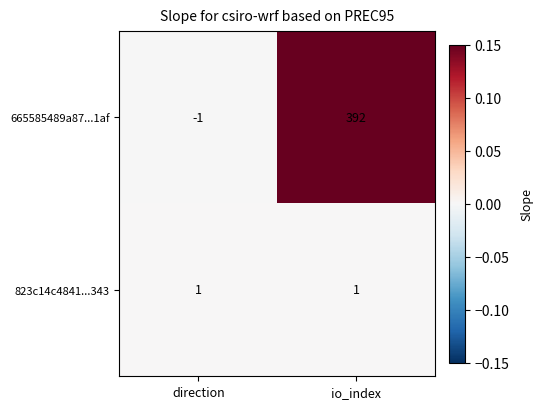

At direction, list the series in order from smallest to largest.

665585489a87...1af, 823c14c4841...343